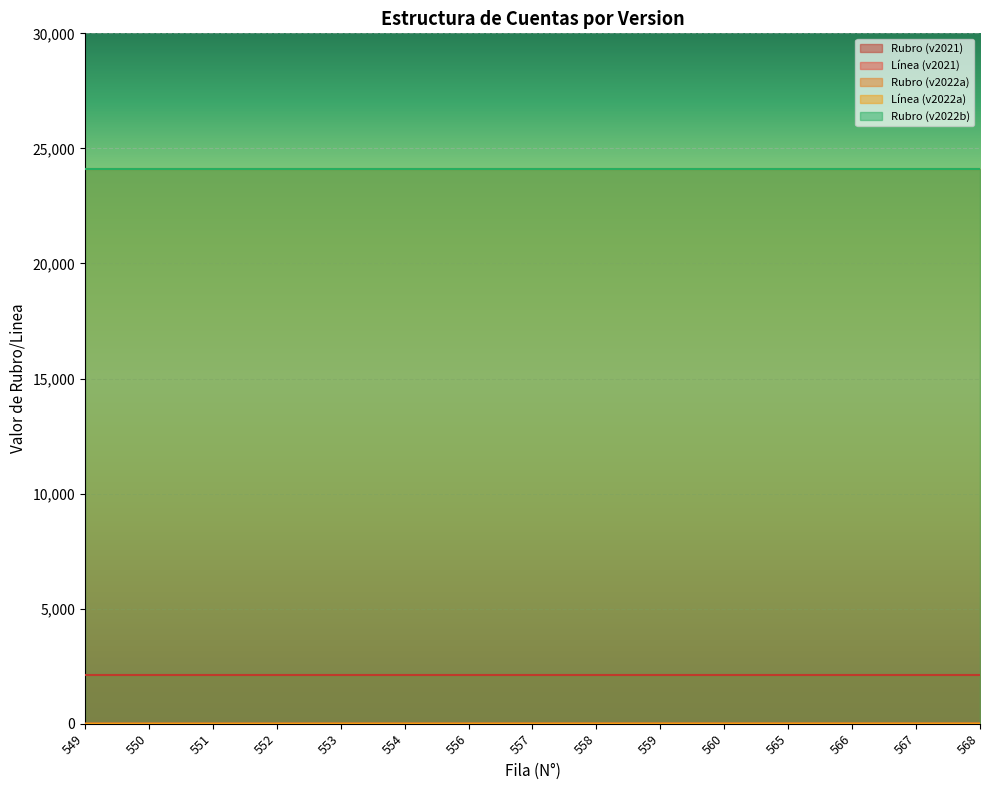

Which series changed the most between 559 and 568?

Línea (v2022a)